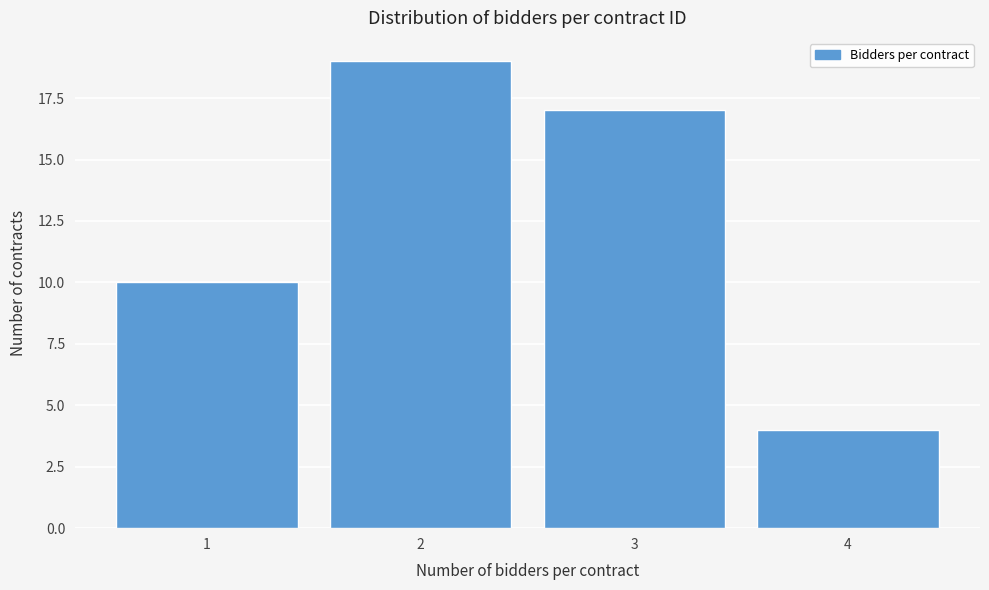

Reading left to right, what are all the values shown in this chart?

1=10	2=19	3=17	4=4